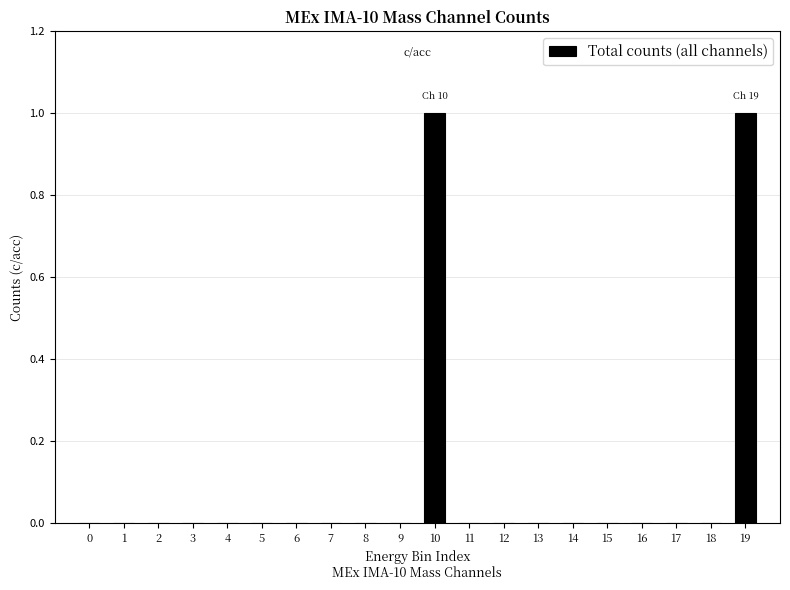

Are the bars horizontal?

No